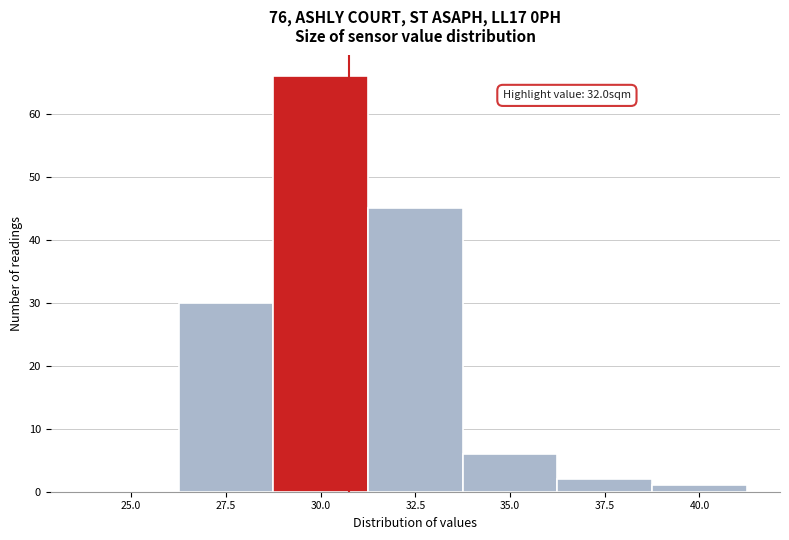

Reading right to left, extract all data points from this chart.

40.0=1	37.5=2	35.0=6	32.5=45	30.0=66	27.5=30	25.0=0